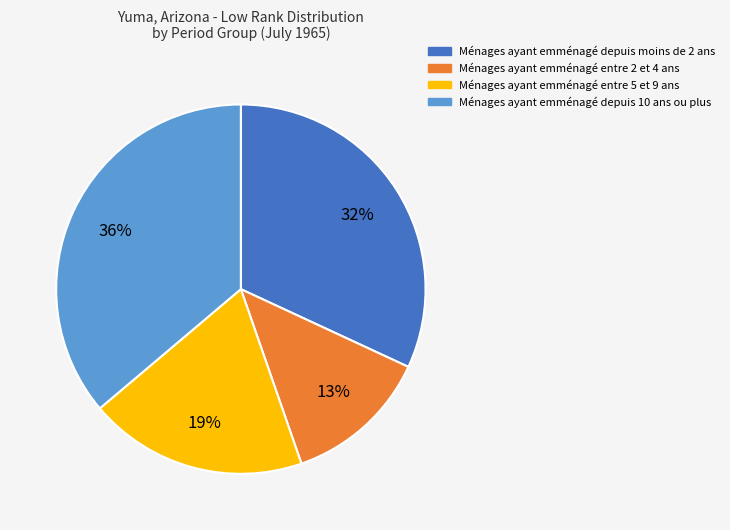

Is the sum of Ménages ayant emménagé entre 5 et 9 ans and Ménages ayant emménagé entre 2 et 4 ans greater than half?

No